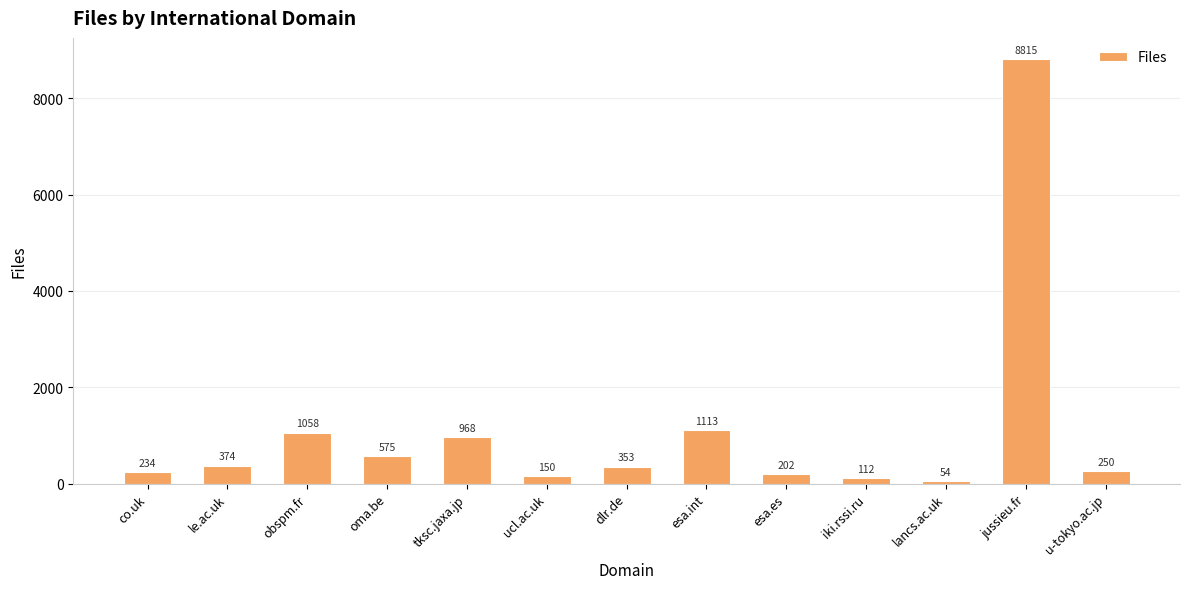

Rank the categories by value from highest to lowest.

jussieu.fr, esa.int, obspm.fr, tksc.jaxa.jp, oma.be, le.ac.uk, dlr.de, u-tokyo.ac.jp, co.uk, esa.es, ucl.ac.uk, iki.rssi.ru, lancs.ac.uk